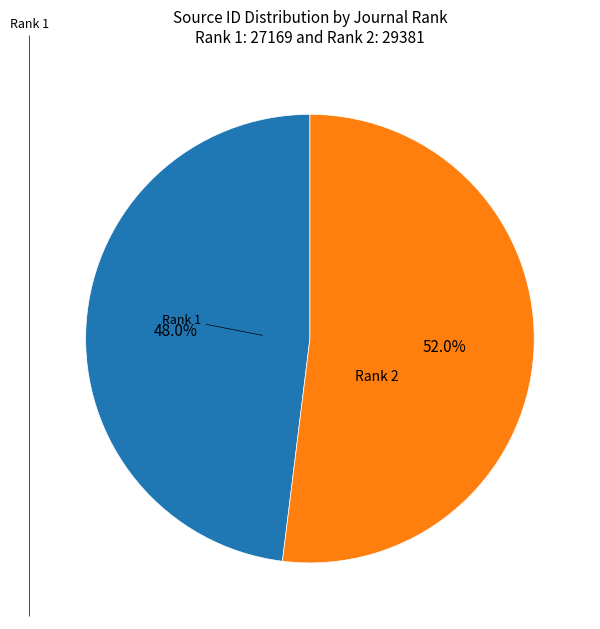

Is there a majority slice in this chart?

Yes